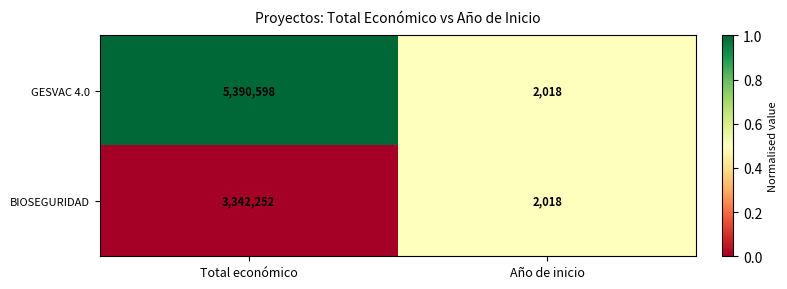

Rank the series by their maximum value, from lowest to highest.

BIOSEGURIDAD, GESVAC 4.0